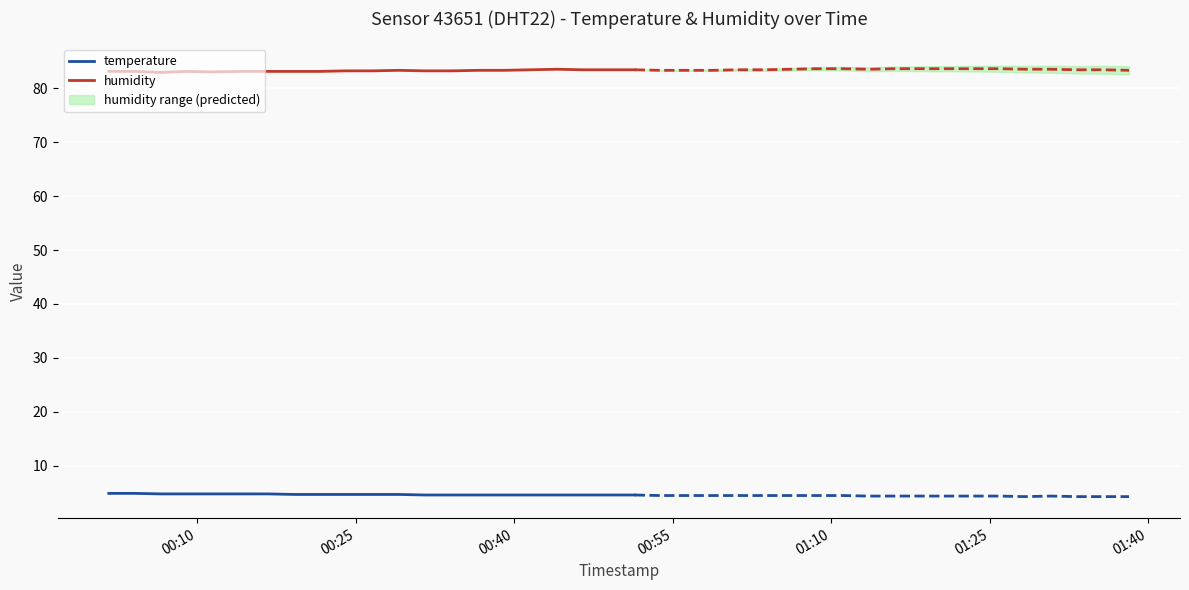

What is the highest value of the temperature series?

4.9